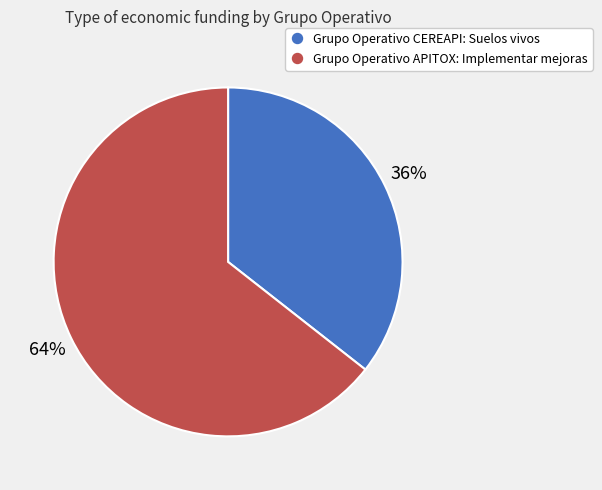

How many slices are in this pie chart?

2